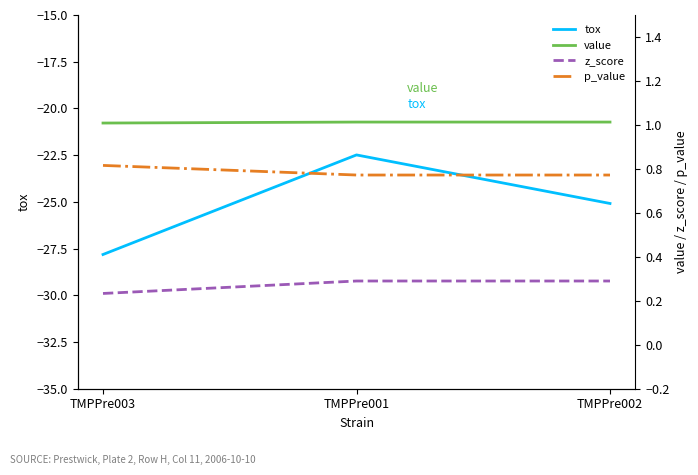

Reading left to right, extract all data points from this chart.

tox: -27.8	-22.5	-25.1
value: 1.0	1.0	1.0
z_score: 0.2	0.3	0.3
p_value: 0.8	0.8	0.8